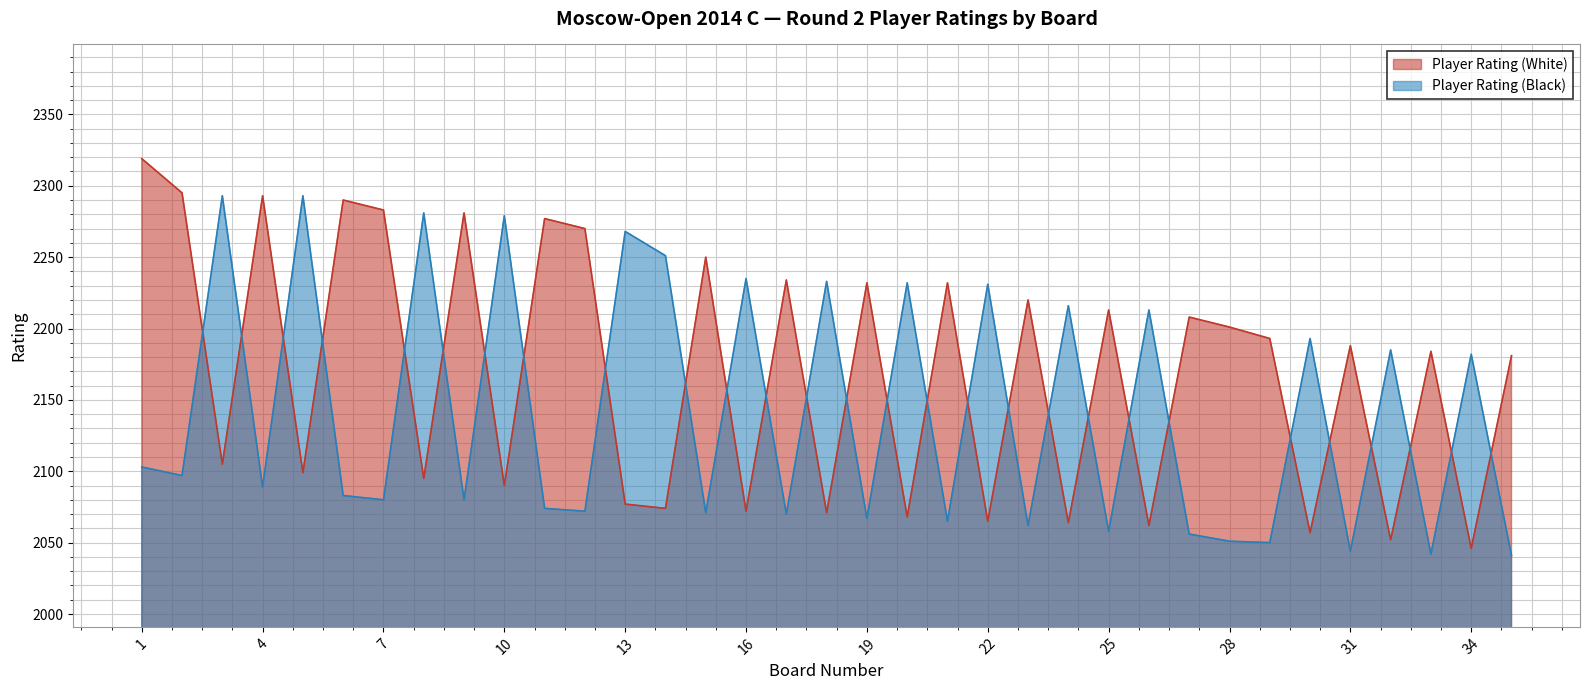

What is the difference between the Player Rating (White) values at 11 and 4?

16